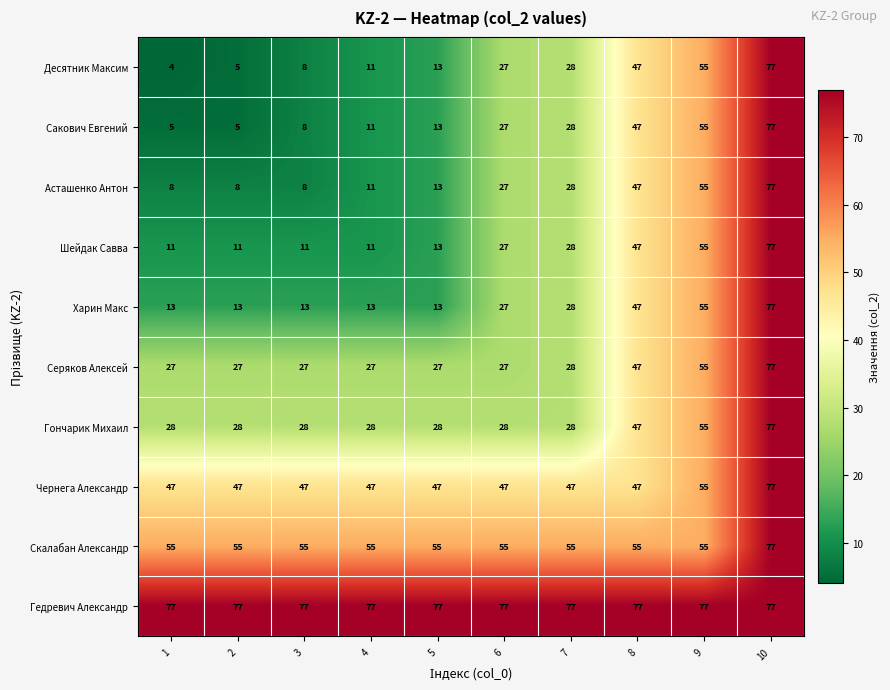

At which category is the sum across all series the highest?

10